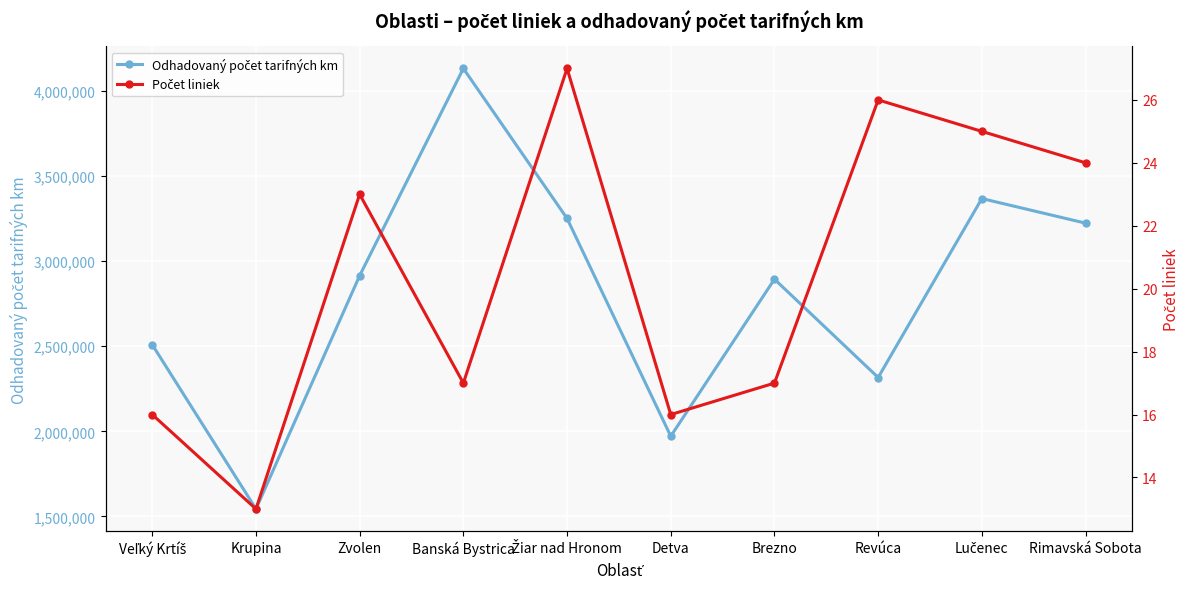

What is the difference between the Odhadovaný počet tarifných km values at Lučenec and Brezno?

473607